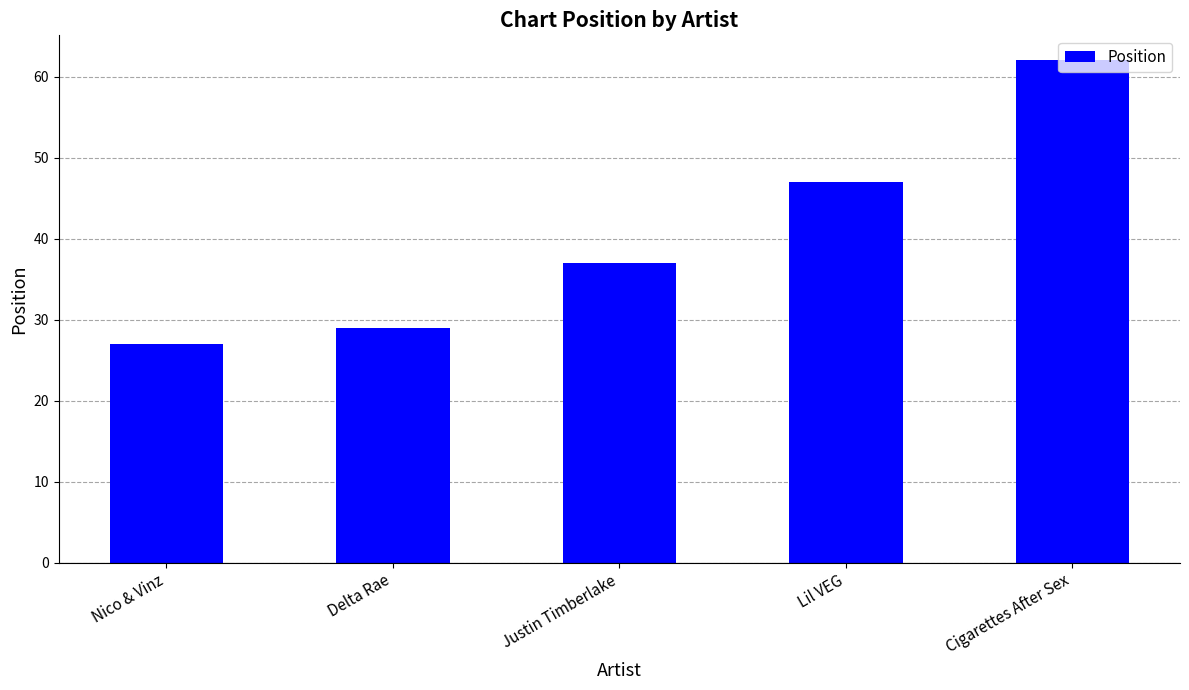

What is the maximum value shown in the chart?

62